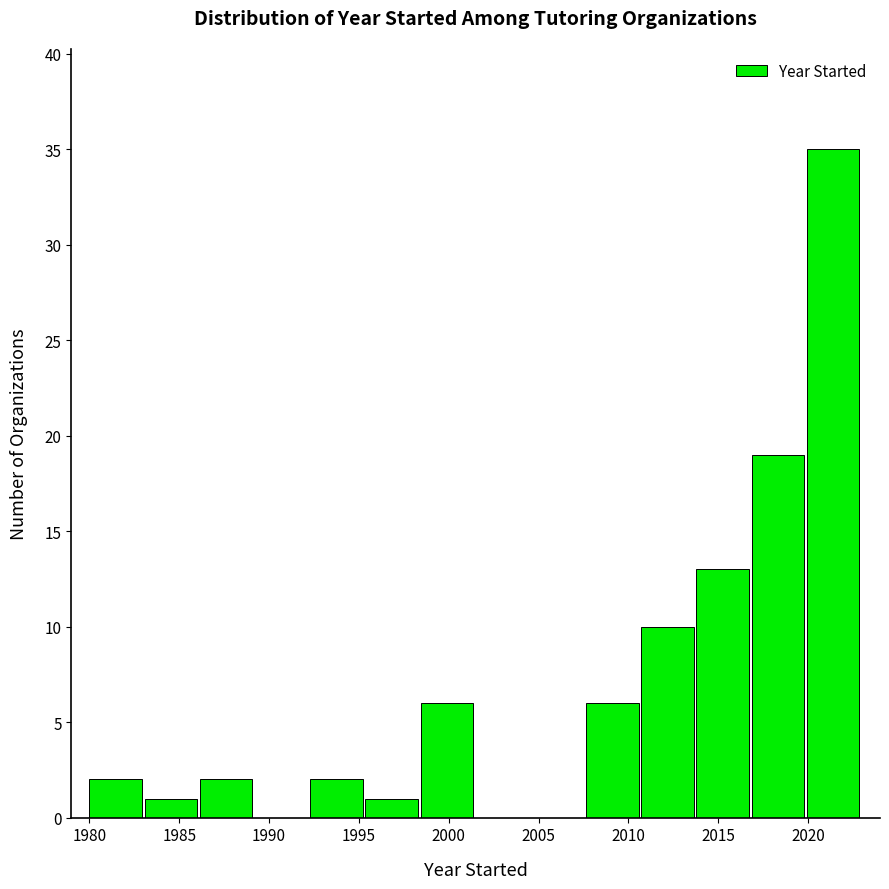

Over which range of the x-axis is the bar tallest?

2020.0 to 2023.0